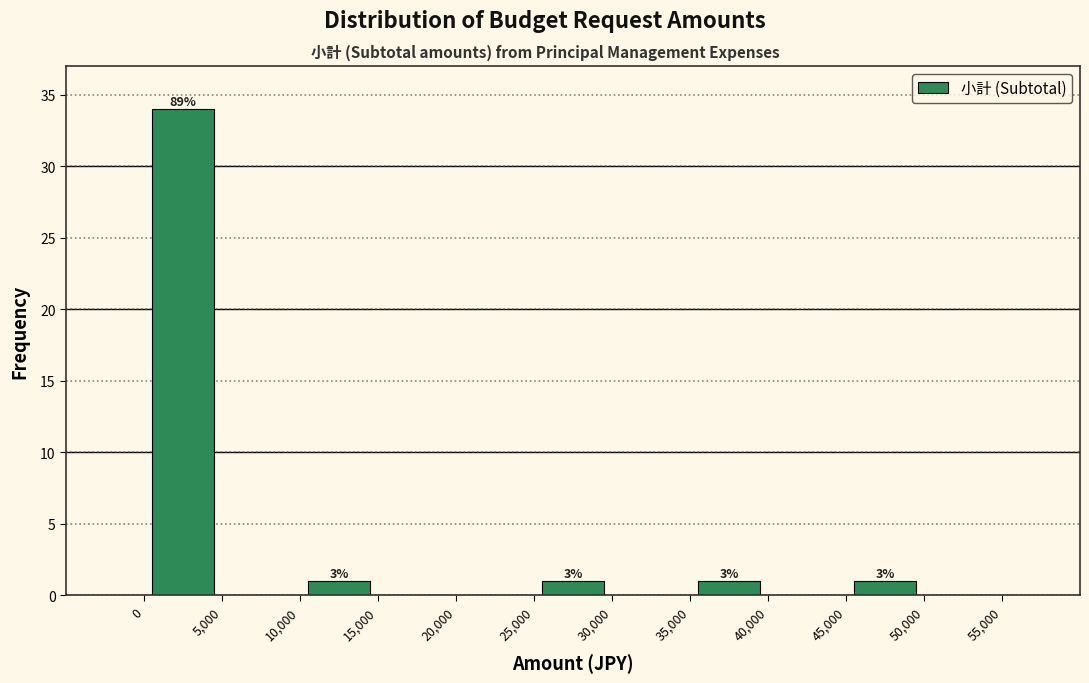

Which range on the x-axis has the tallest bar?

0 to 5,000